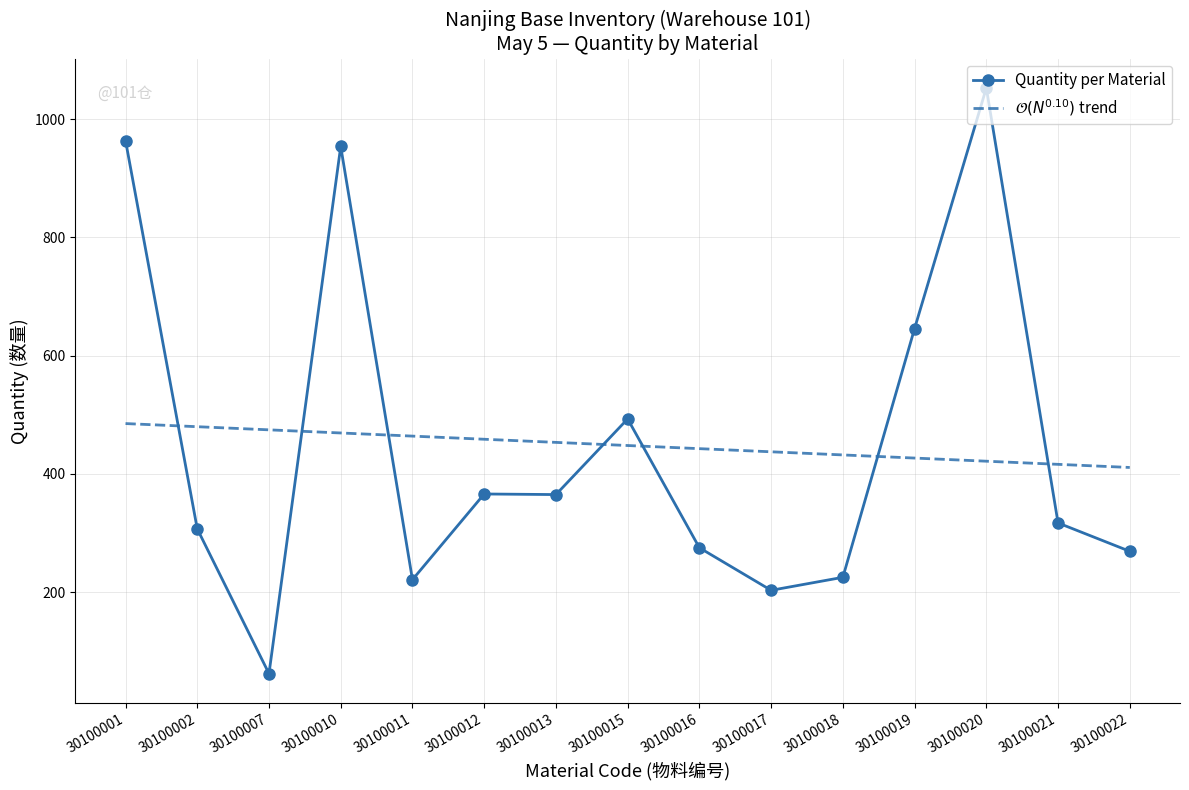

What is the difference between the Quantity per Material values at 30100019 and 30100020?

407.0